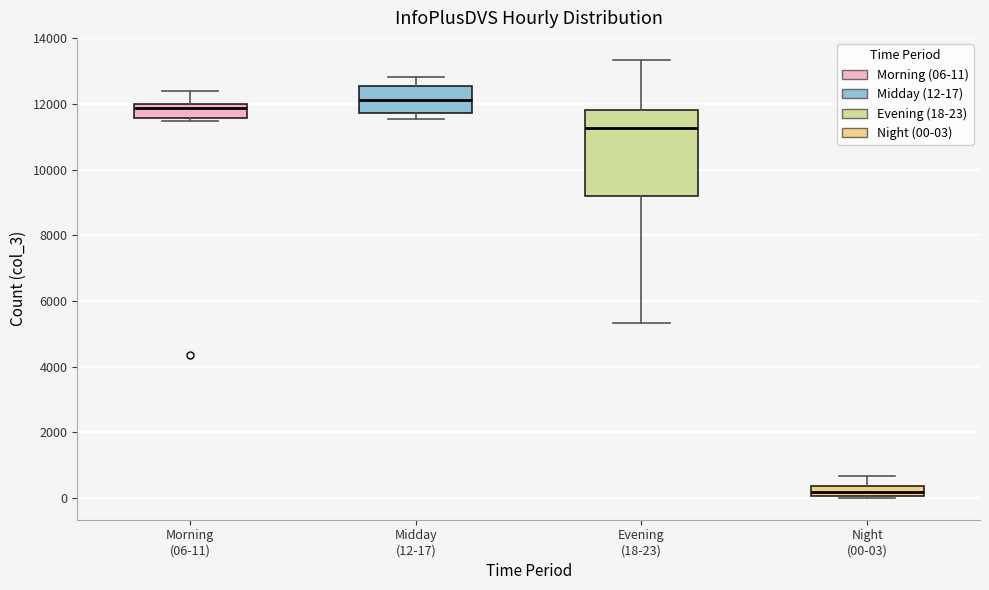

Which box's median line is the lowest?

Night (00-03)